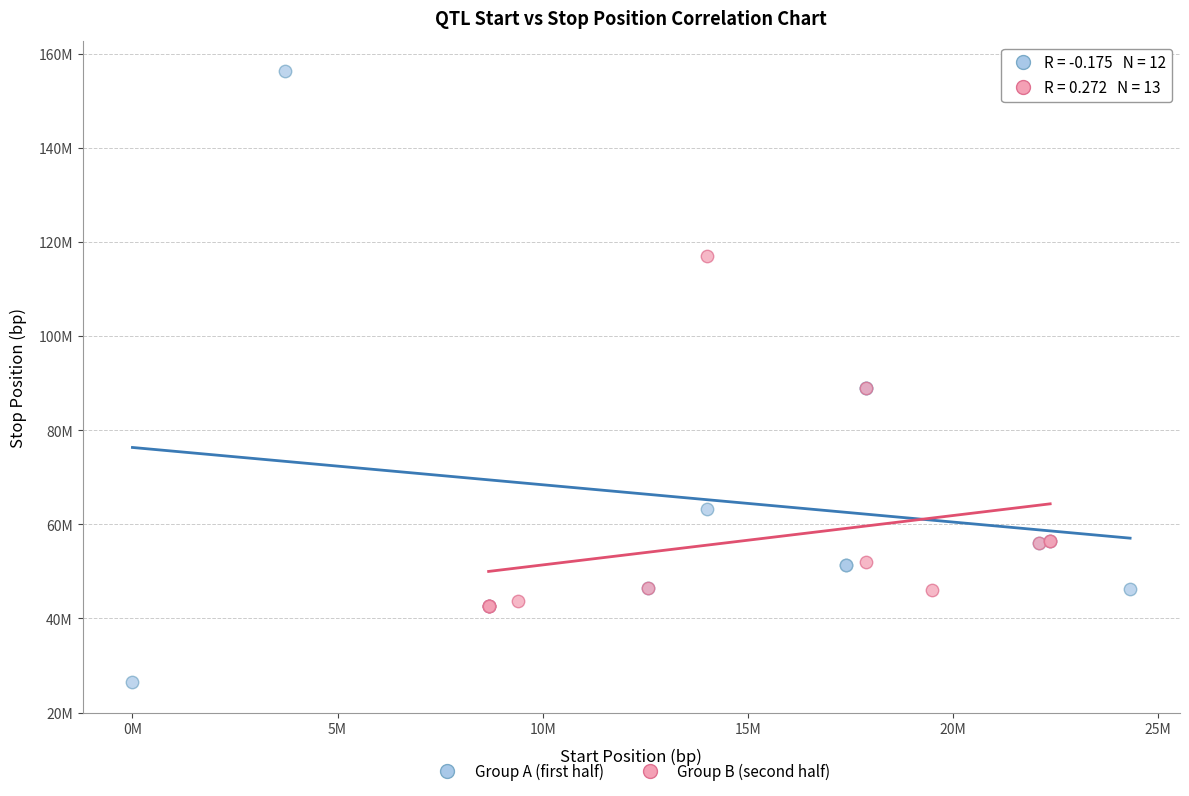

Which series contains the highest Y value?

Group A (first half)